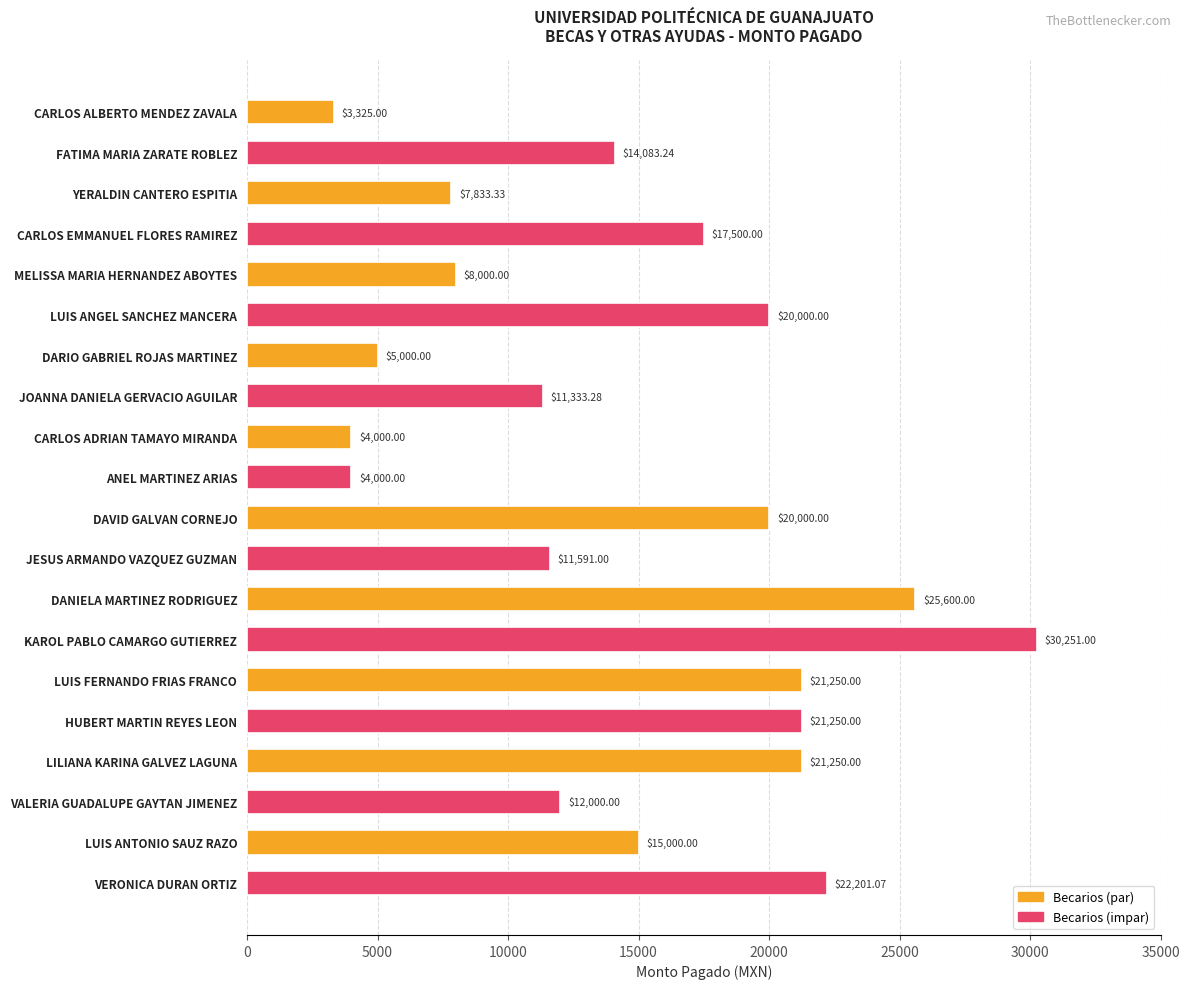

What is the label of the 19th bar from the bottom?

FATIMA MARIA ZARATE ROBLEZ